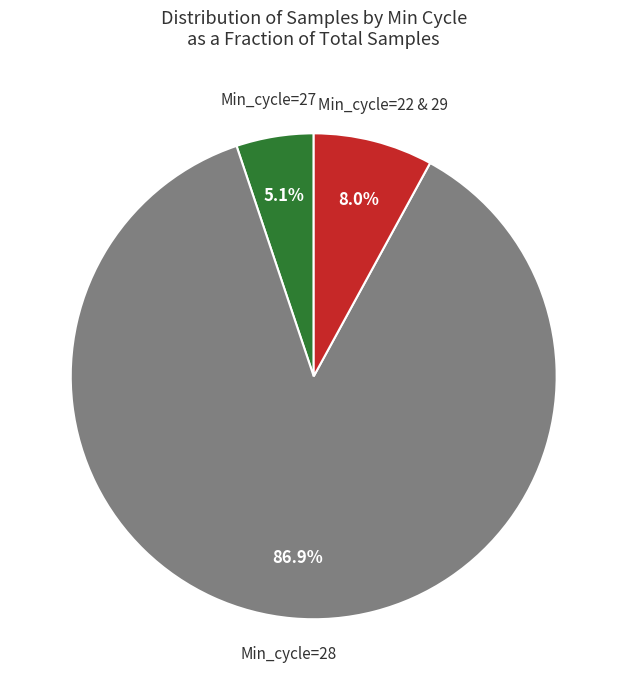

Does any single category account for the majority?

Yes